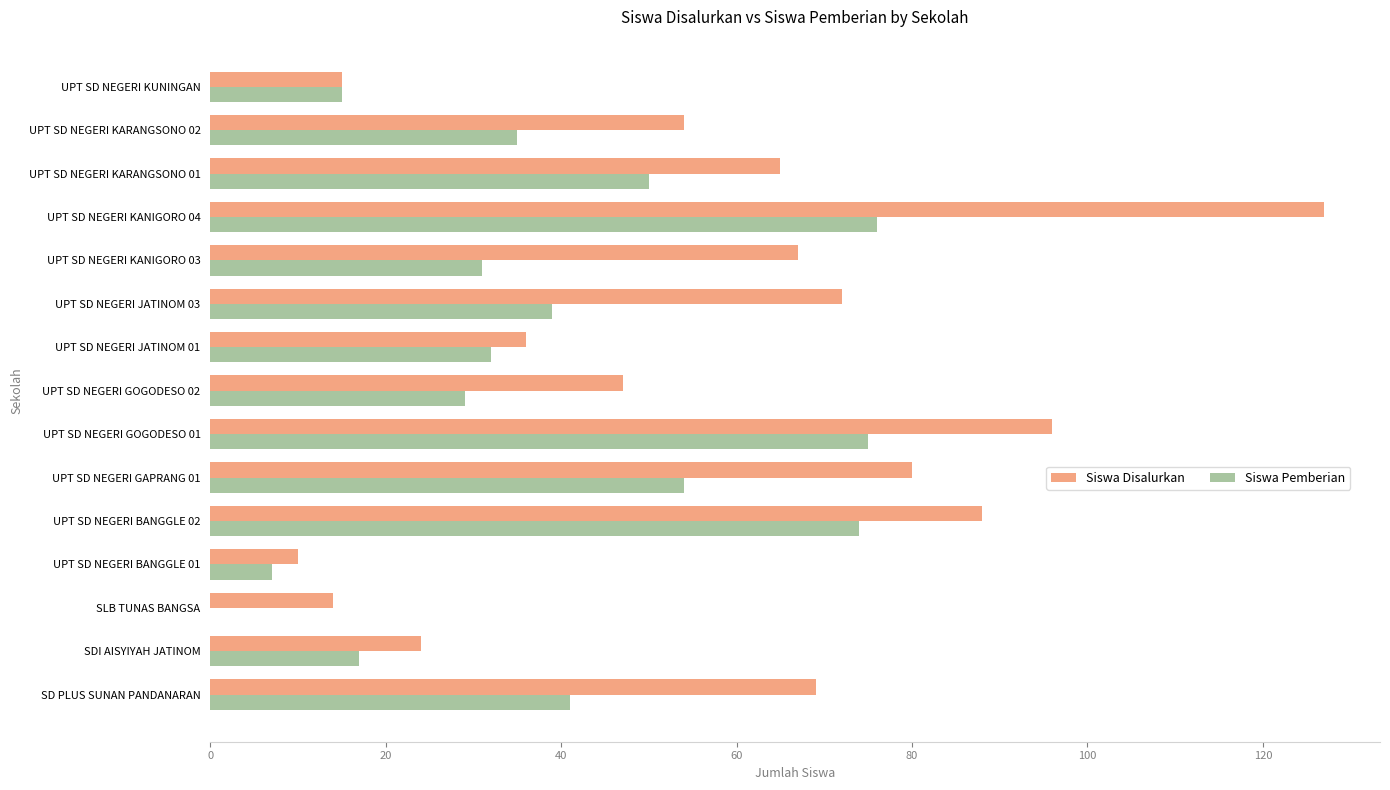

What is the highest value of the Siswa Disalurkan series?

127